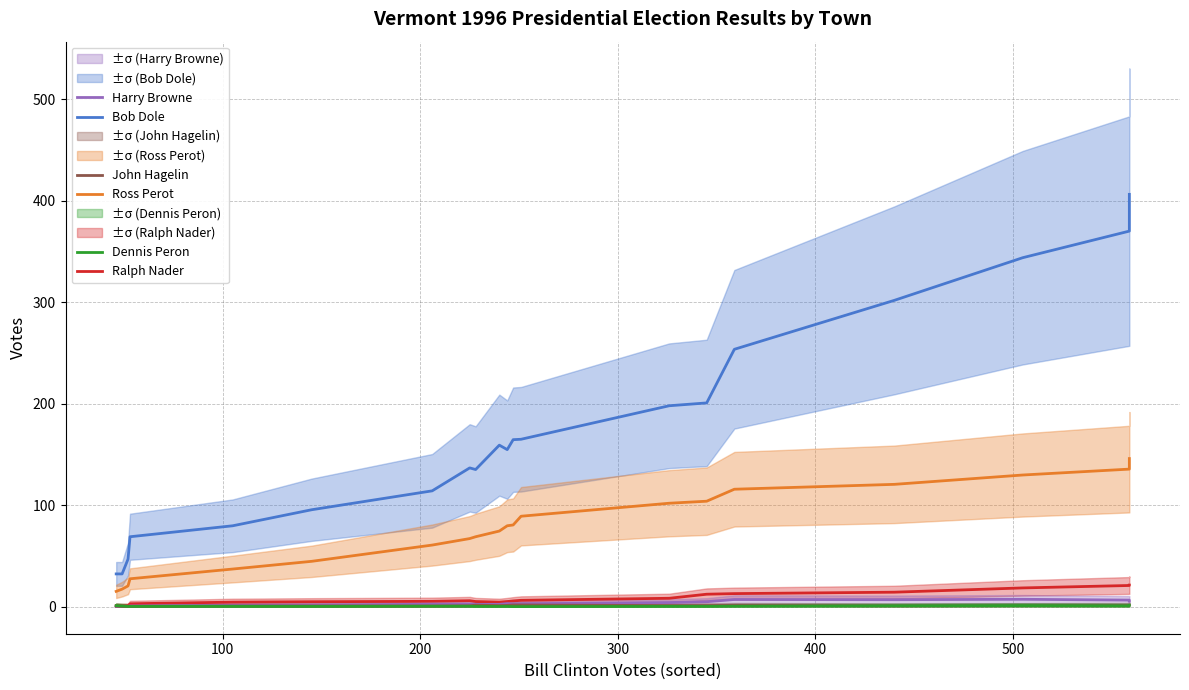

Which series has the largest total across all categories?

Bob Dole